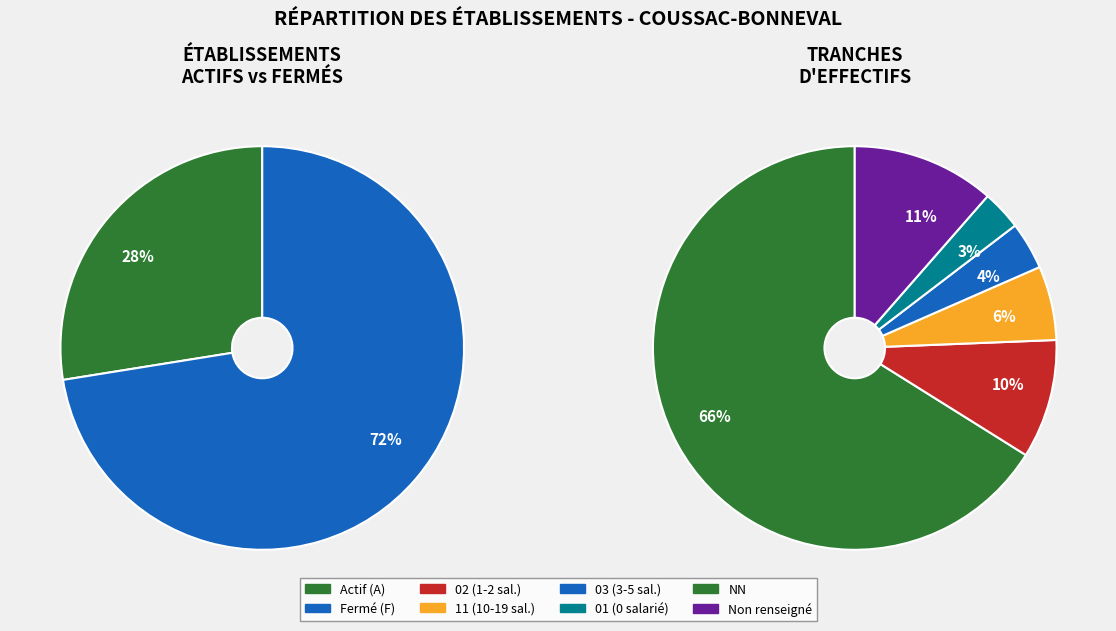

To the nearest percent, what is the combined percentage of NN and 02?

76%